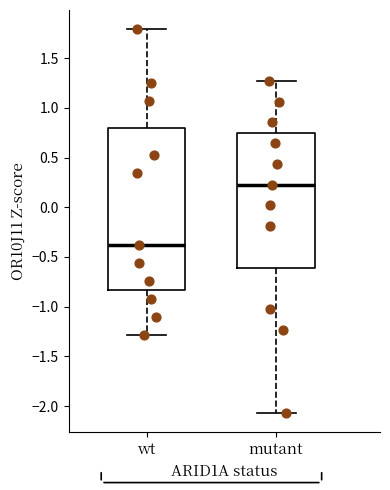

Where does the upper whisker of the box for wt end on the y-axis? The values are not printed on the chart, so give them approximately, as read against the axis.

1.80